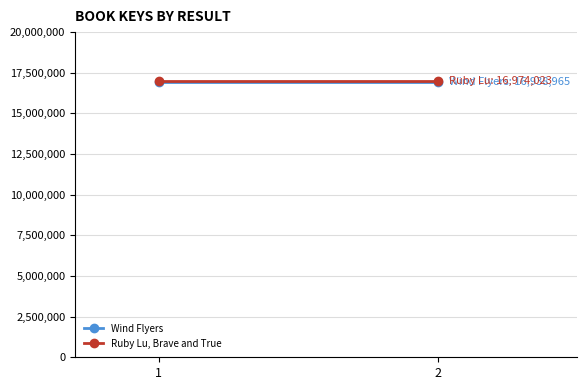

What is the sum of the Wind Flyers values at 1 and 2?

33877930